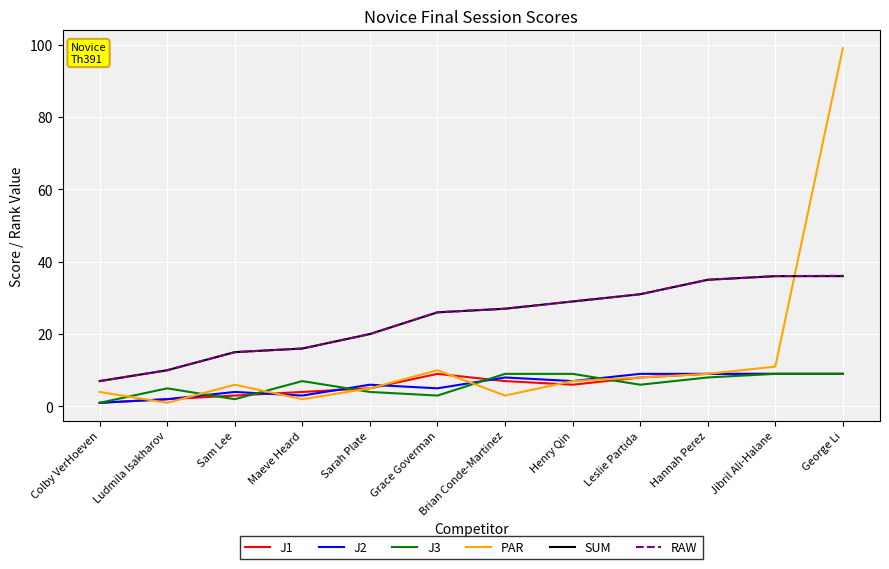

At how many categories does at least one series exceed 68?

1